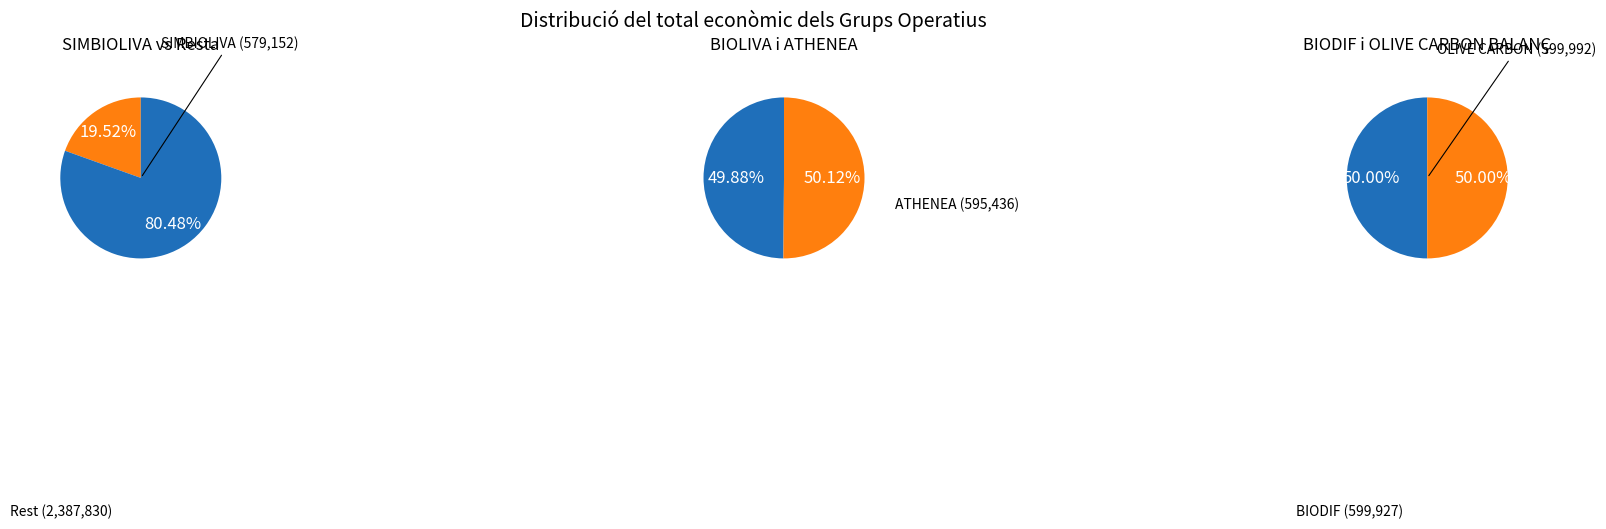

Do BIODIF (599927) and BIOLIVA (592475) together represent more than half of the pie?

No